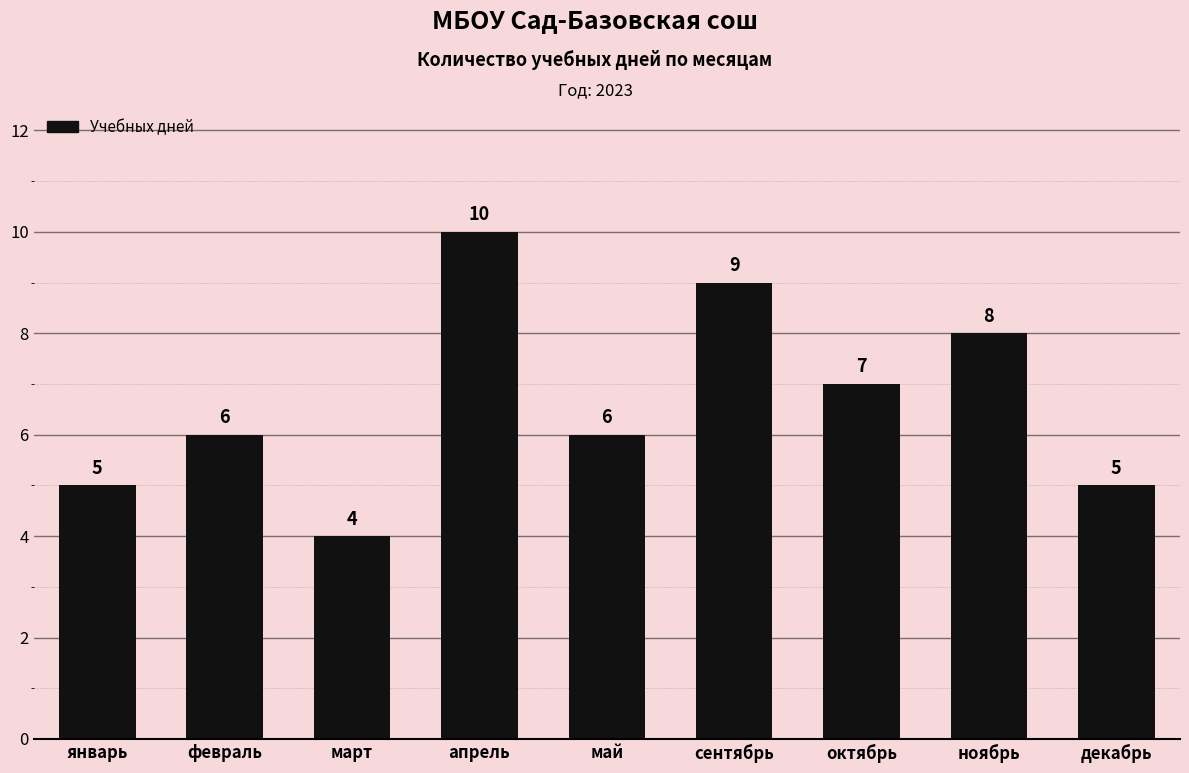

Which category has the lowest value across all series?

март